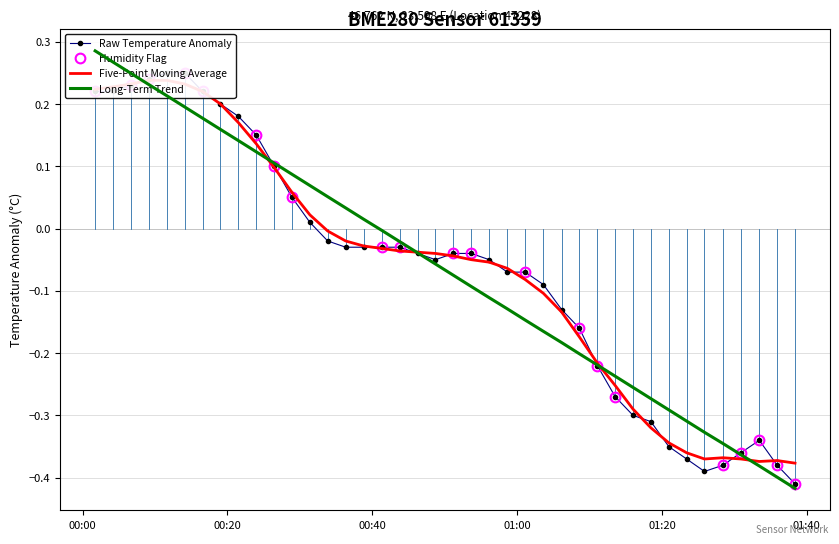

The Raw Temperature Anomaly series shows -0.3 at 35. True or false?

False